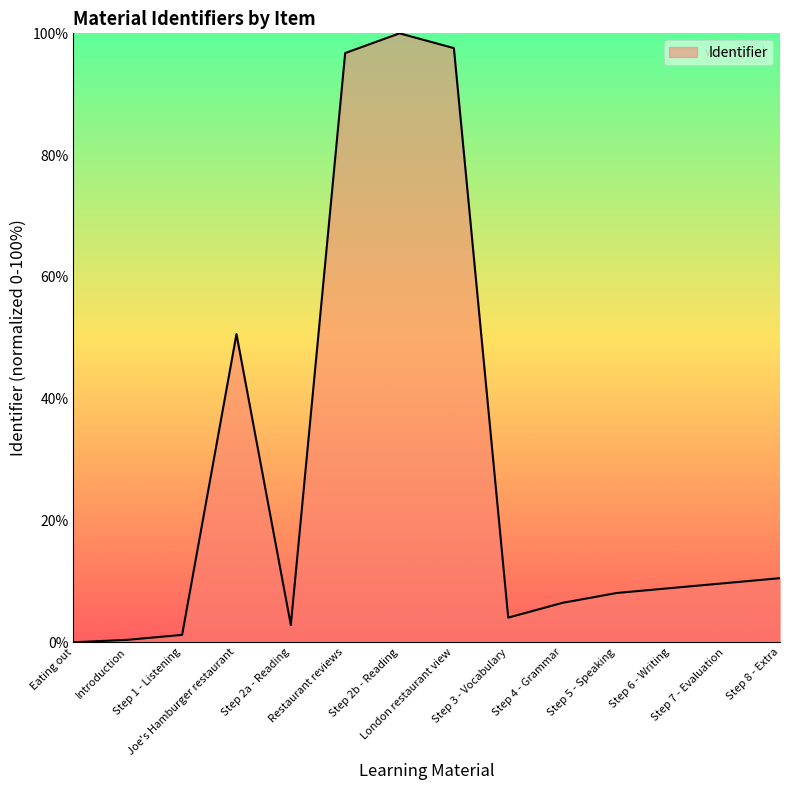

Where is the first local maximum?

Joe's Hamburger restaurant